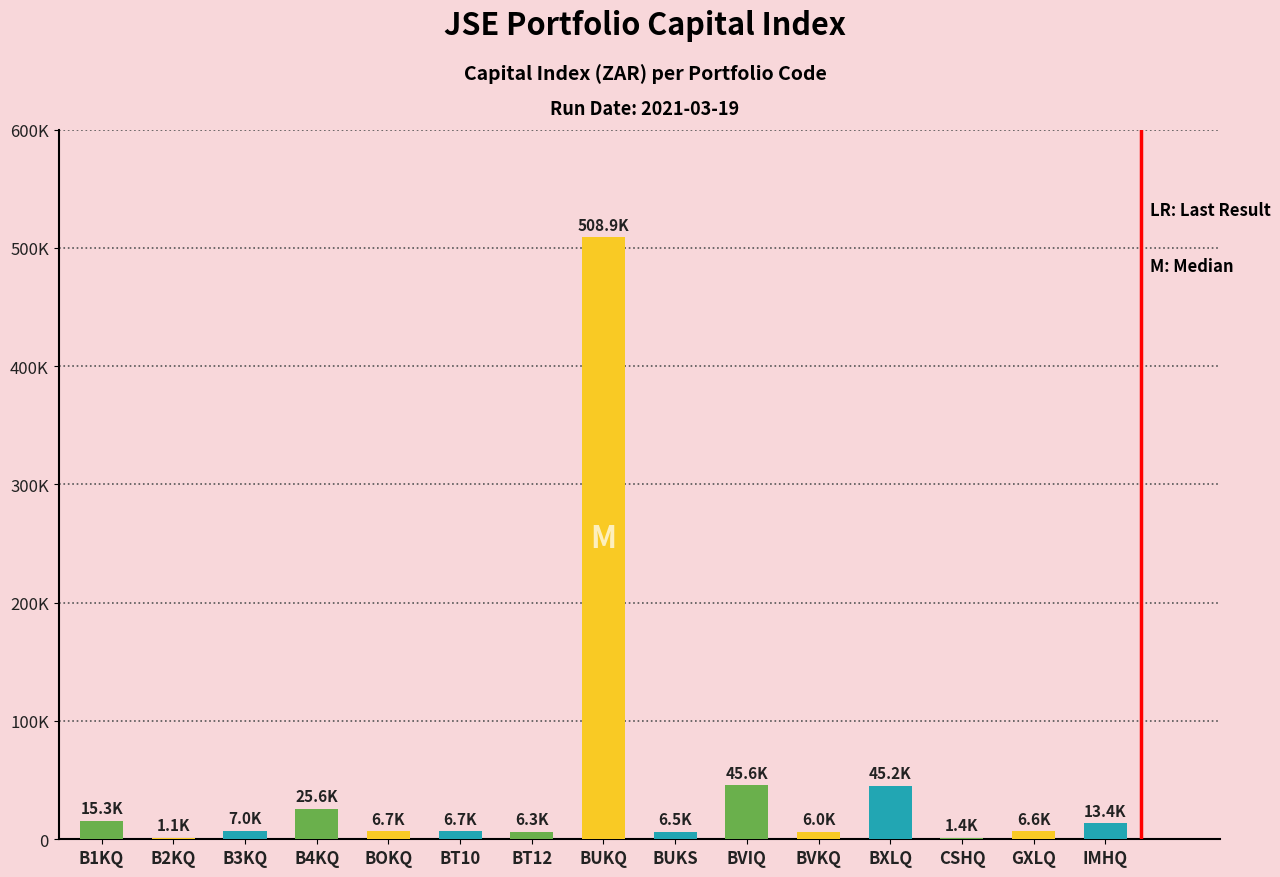

Is it true that the value at BUKS is 10741.3?

False